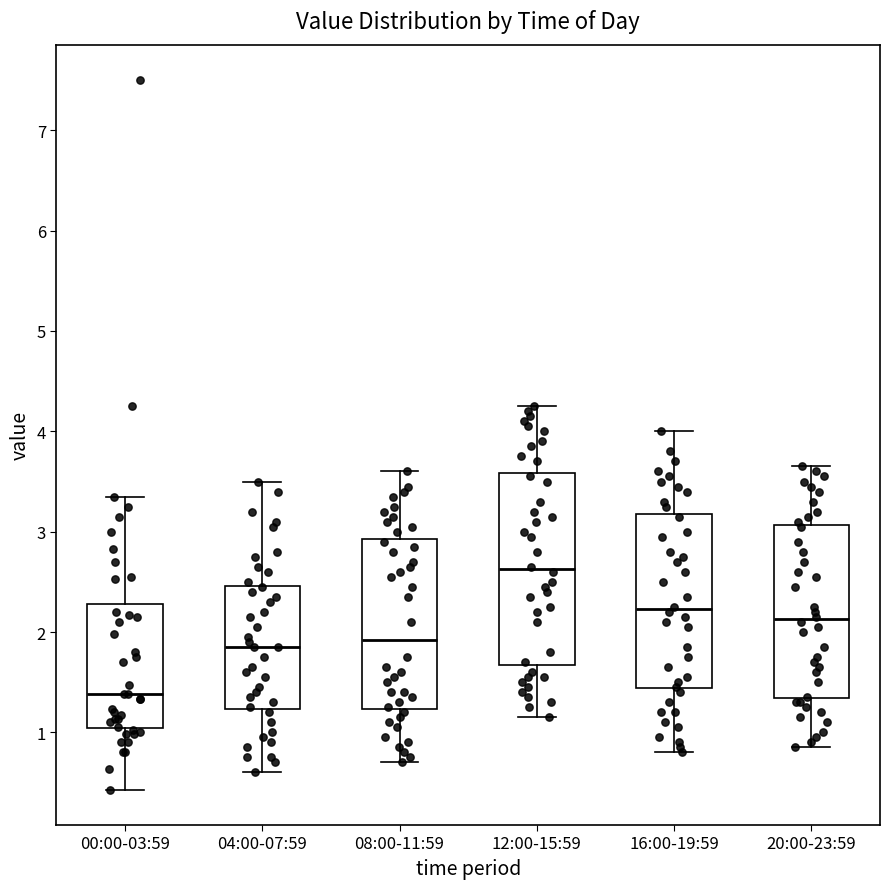

Reading left to right, transcribe this box plot: for each box, give where its median line is, the range the box spans, and where its two whiskers end, as read against the y-axis. The values are not printed on the chart, so give them approximately, as read against the axis.

00:00-03:59: median 1.4, box 1.0 to 2.3, whiskers 0.4 to 3.4
04:00-07:59: median 1.9, box 1.2 to 2.5, whiskers 0.6 to 3.5
08:00-11:59: median 1.9, box 1.2 to 2.9, whiskers 0.7 to 3.6
12:00-15:59: median 2.6, box 1.7 to 3.6, whiskers 1.2 to 4.3
16:00-19:59: median 2.2, box 1.4 to 3.2, whiskers 0.8 to 4.0
20:00-23:59: median 2.1, box 1.3 to 3.1, whiskers 0.9 to 3.7